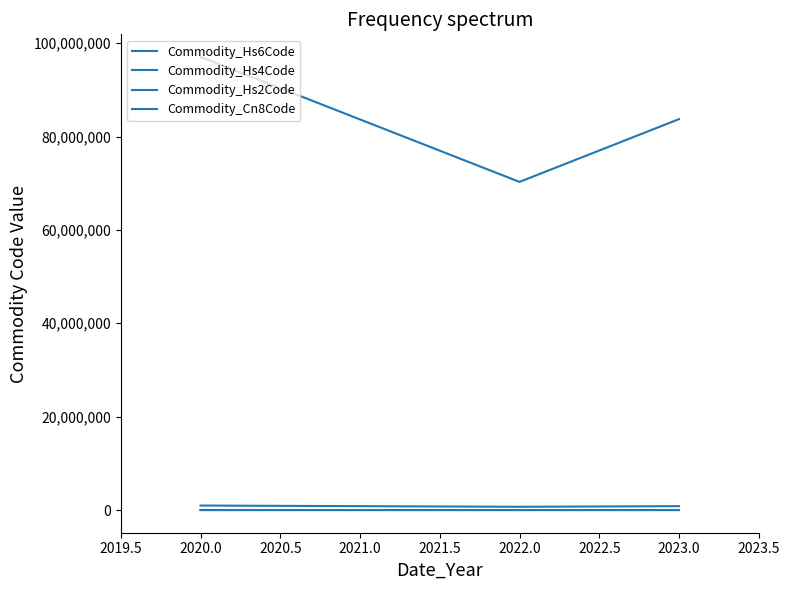

How many values in the Commodity_Hs6Code series are below 837200?

1